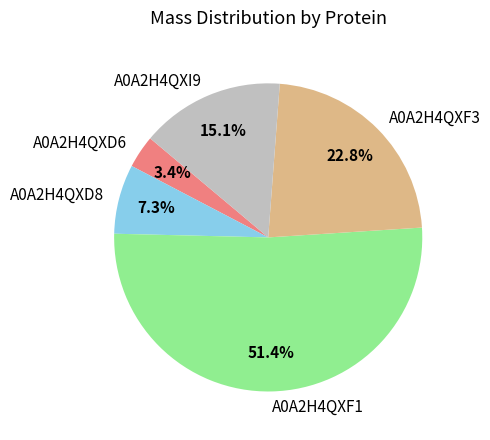

What percentage is the A0A2H4QXI9 slice, to the nearest percent?

15%